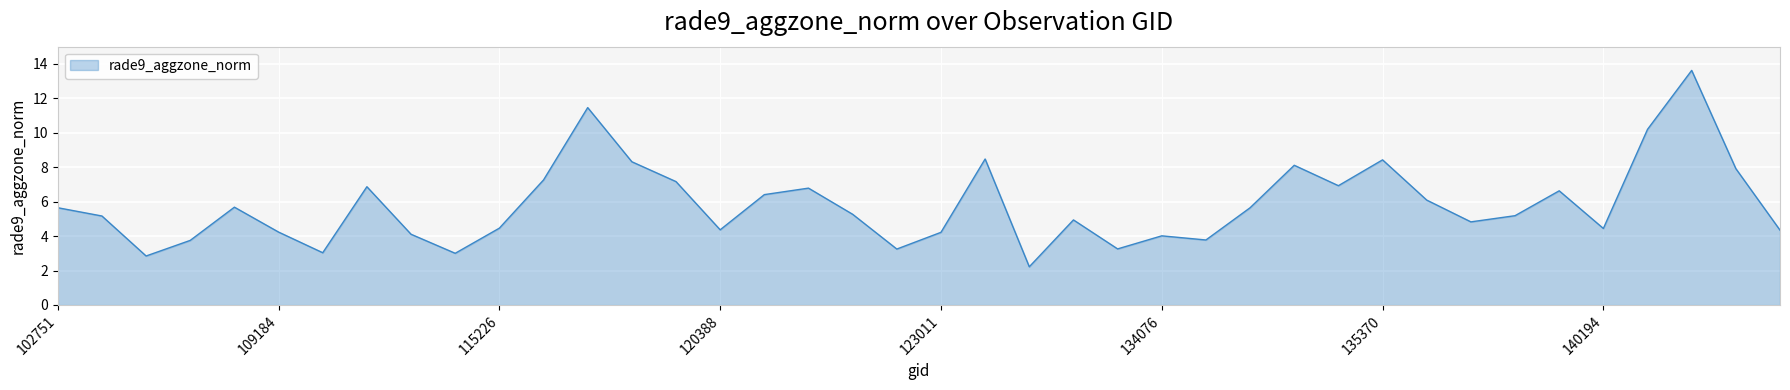

What is the greatest value displayed?

13.6